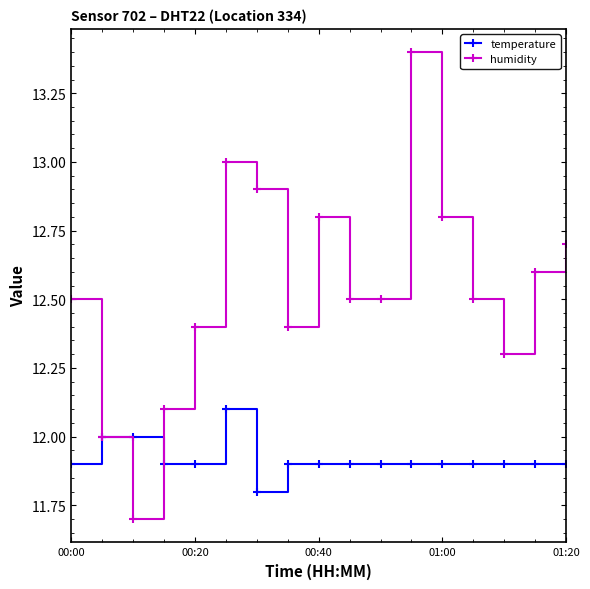

Which series has the widest spread of values?

humidity